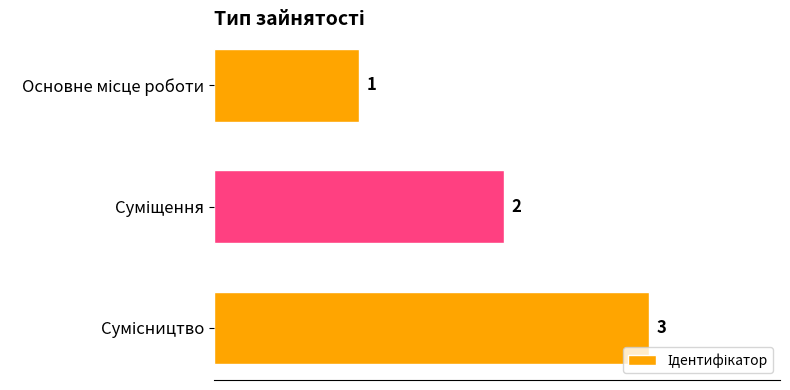

How many values are below 2?

1